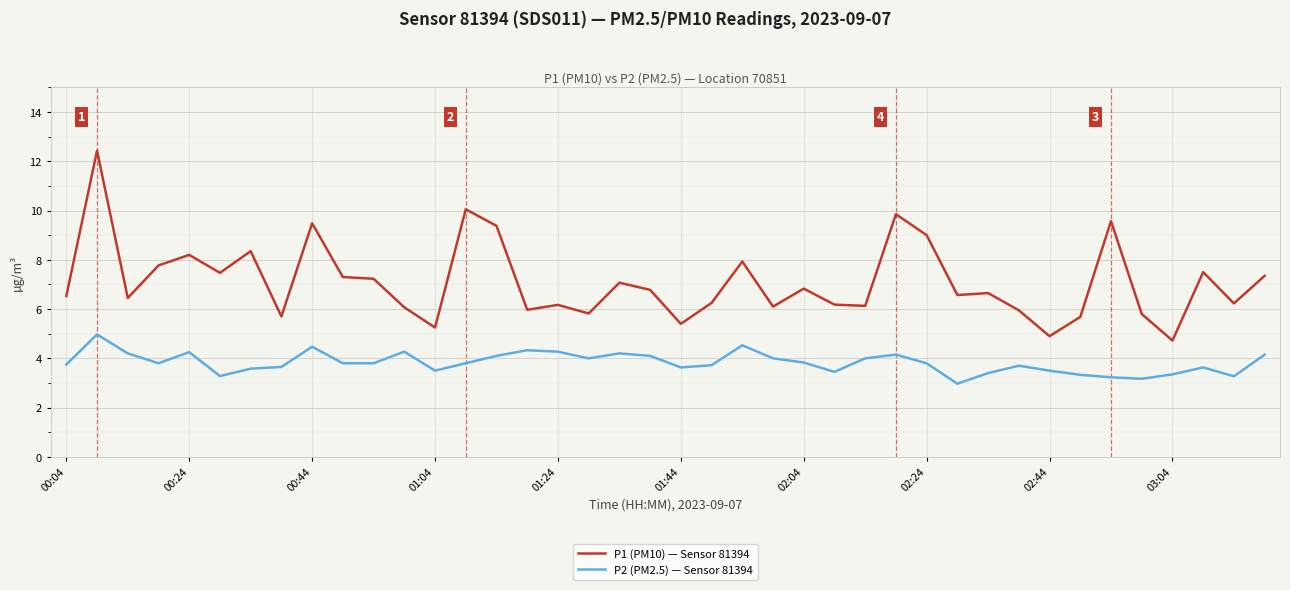

Which series has the largest range (max minus min)?

P1 (PM10) — Sensor 81394